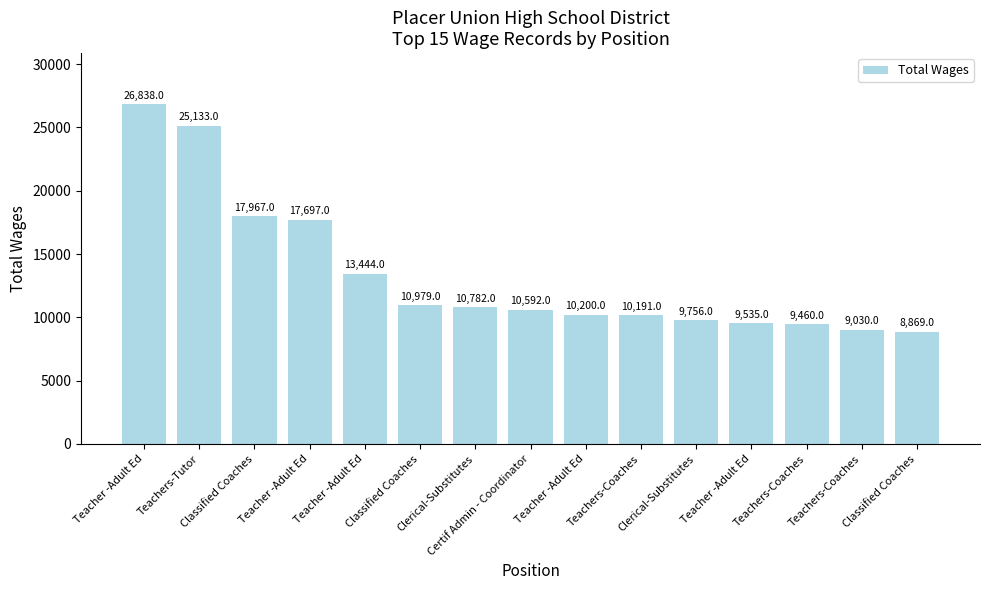

Is it true that the value at Clerical-Substitutes is 3556?

False